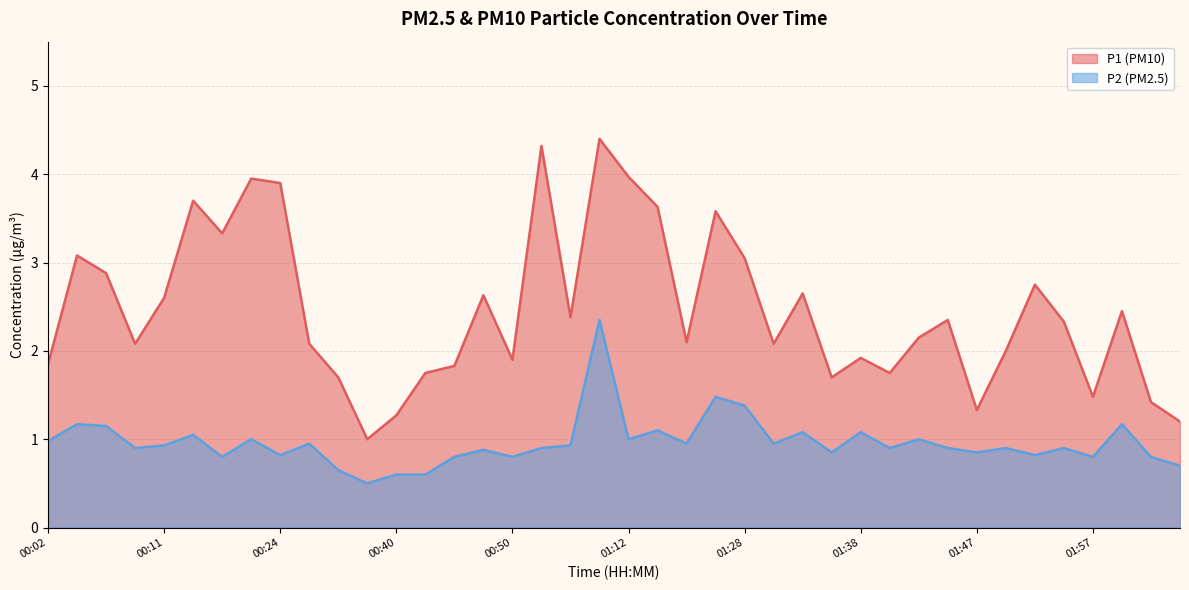

Rank the series by their maximum value, from lowest to highest.

P2 (PM2.5), P1 (PM10)